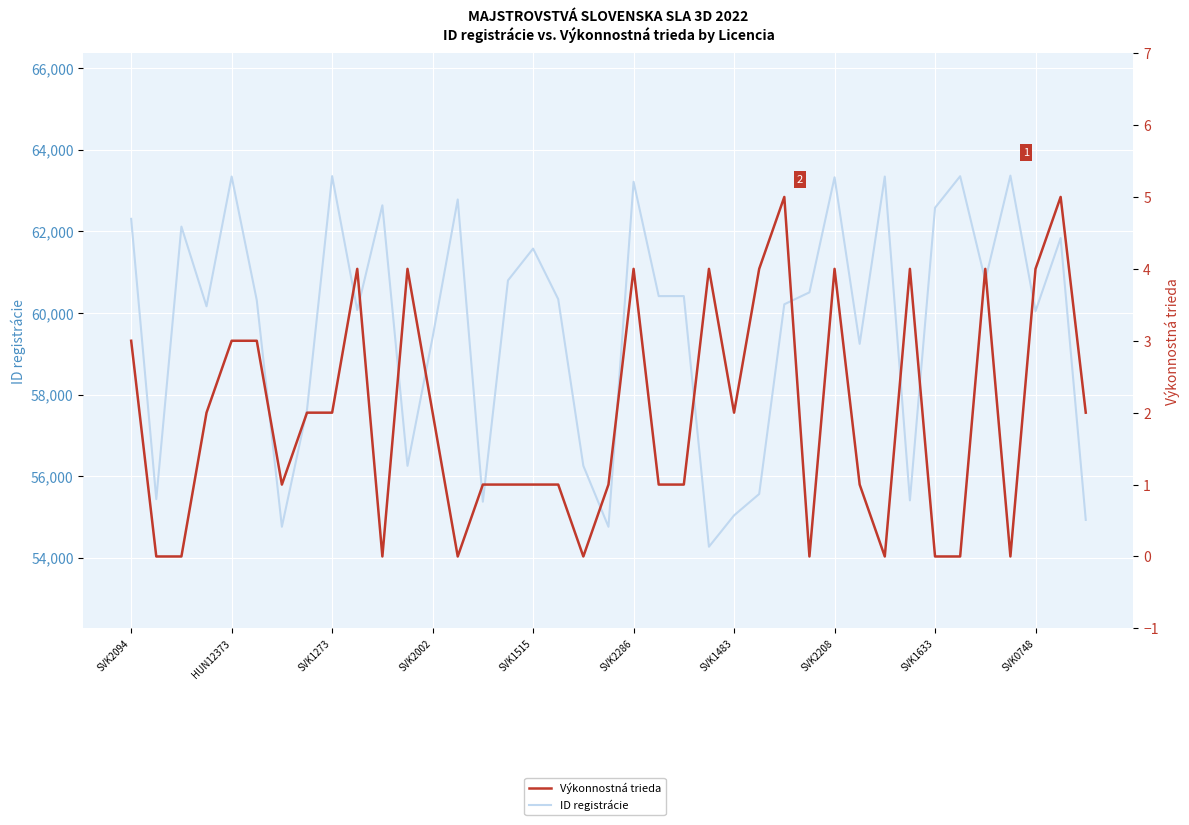

Which has a higher value, 31 or 10?

10